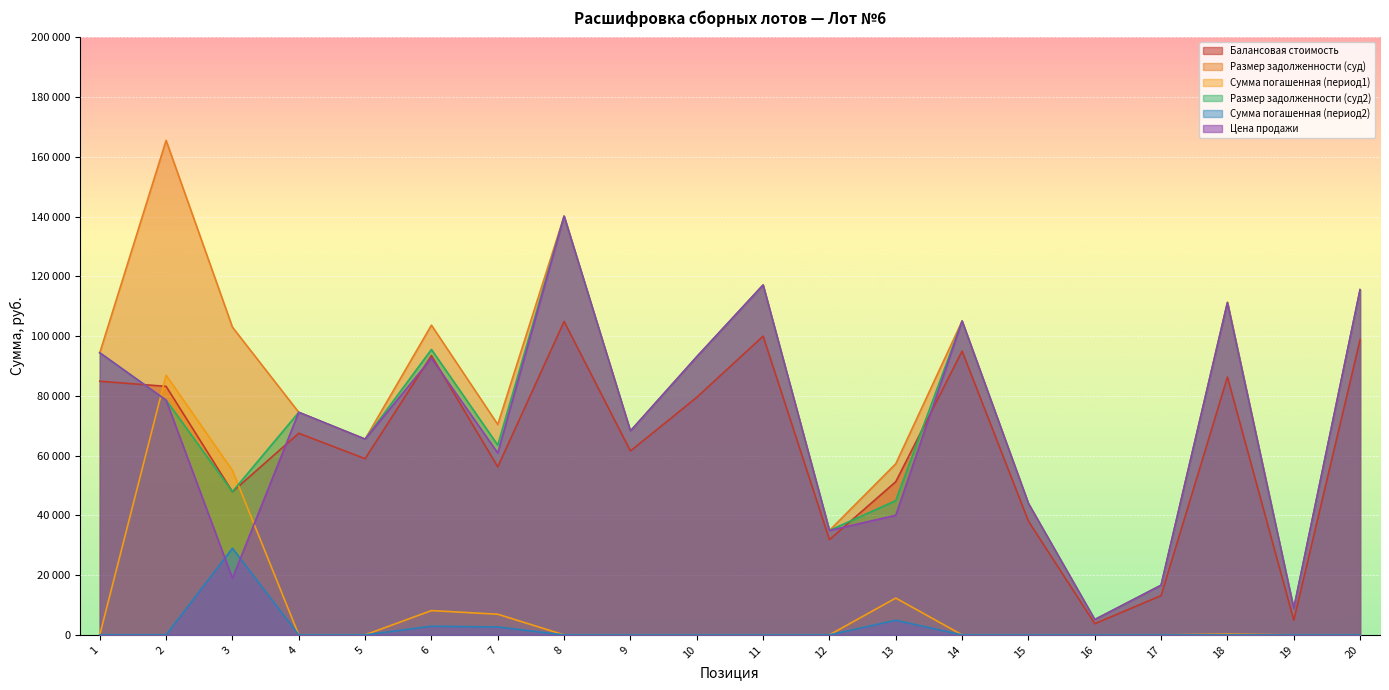

Where is Размер задолженности (суд) nearest to the value 85314?

10